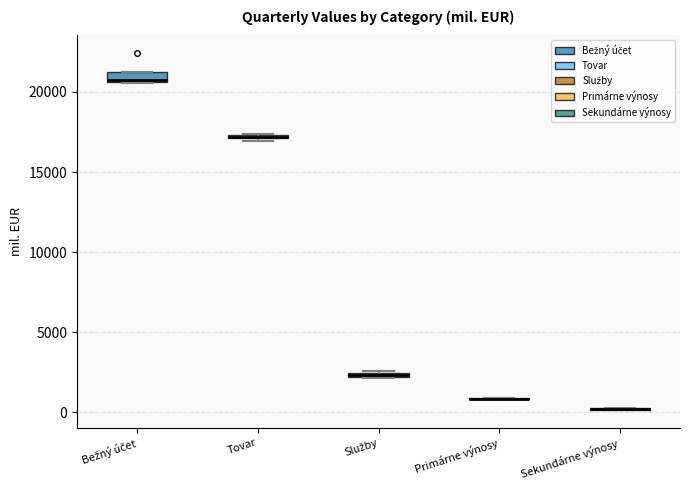

Where is the upper edge of the box for Služby on the y-axis? The values are not printed on the chart, so give them approximately, as read against the axis.

2500